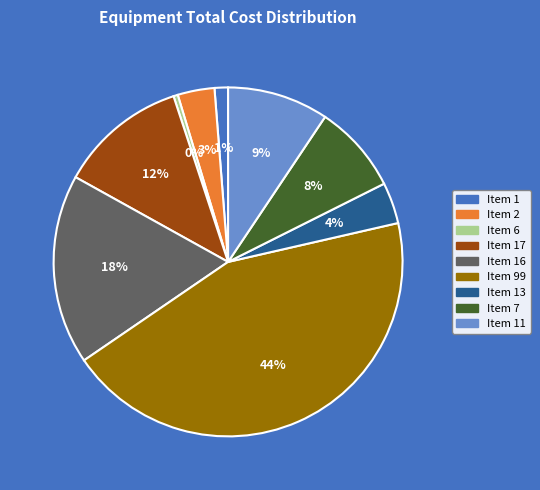

To the nearest percent, what is the difference between the Item 7 and Item 11 slice percentages?

1%